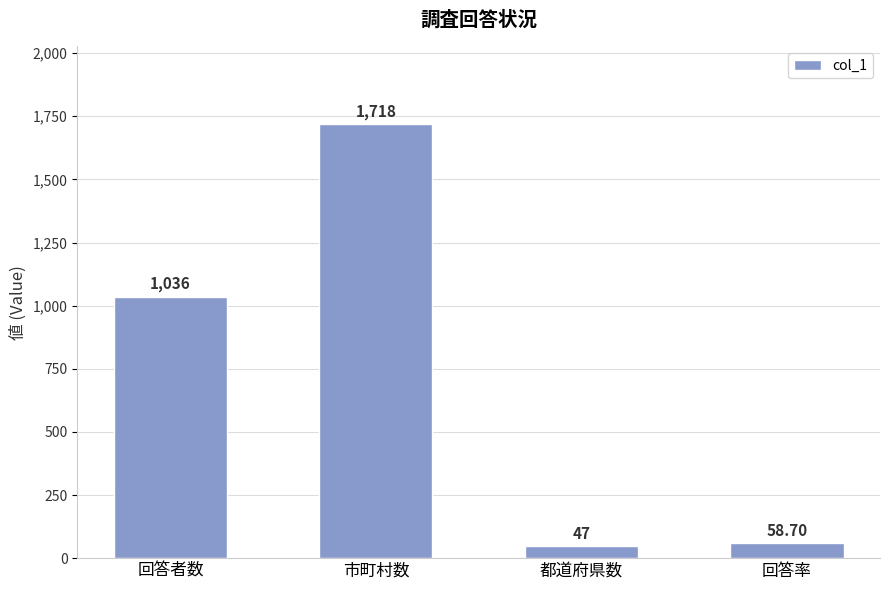

List the labels in order of value, largest first.

市町村数, 回答者数, 回答率, 都道府県数